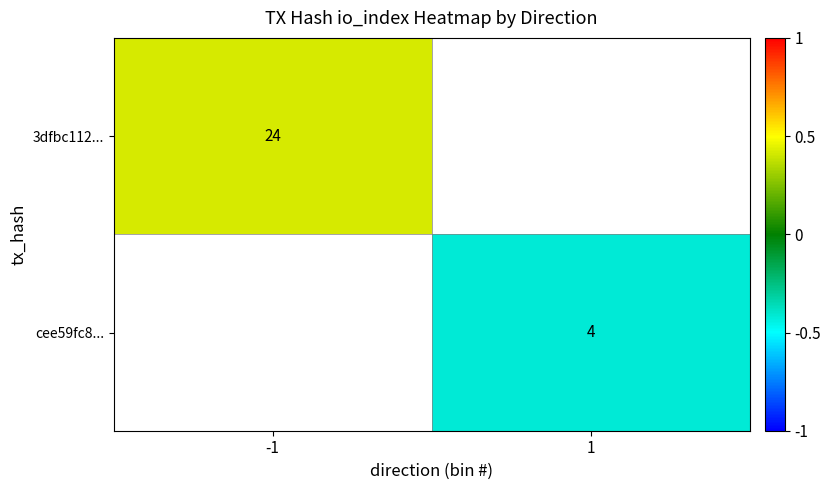

Is the value of 3dfbc112... at -1 greater than the value of cee59fc8... at 1?

Yes